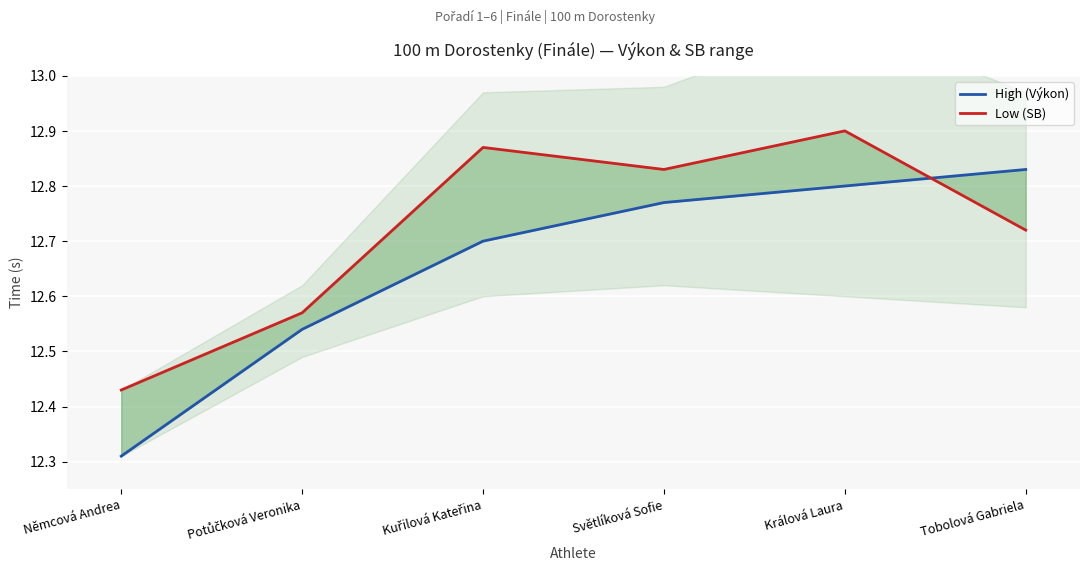

Count the High (Výkon) values in the range 12 to 13.

6